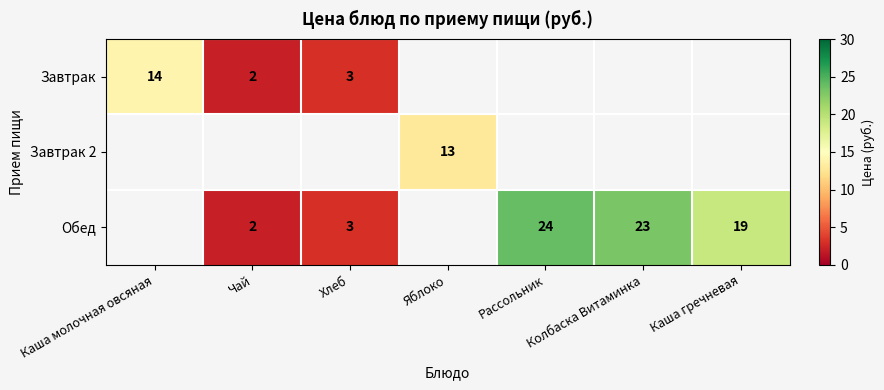

What is the difference between the Обед values at Чай and Рассольник?

22